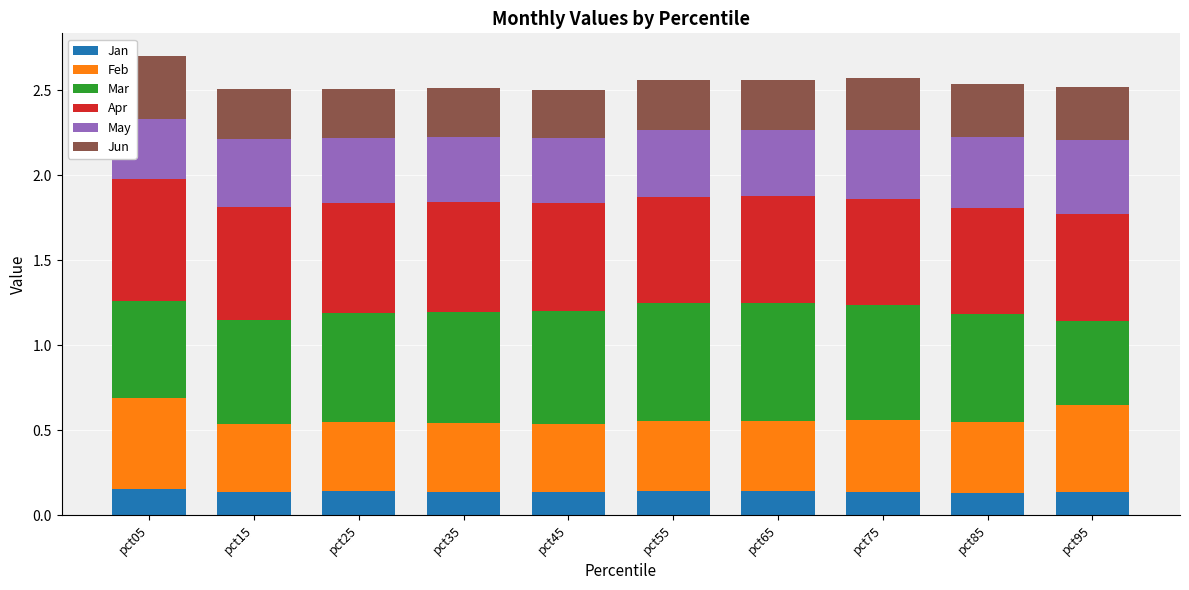

What is the total value across all series at pct55?

2.6